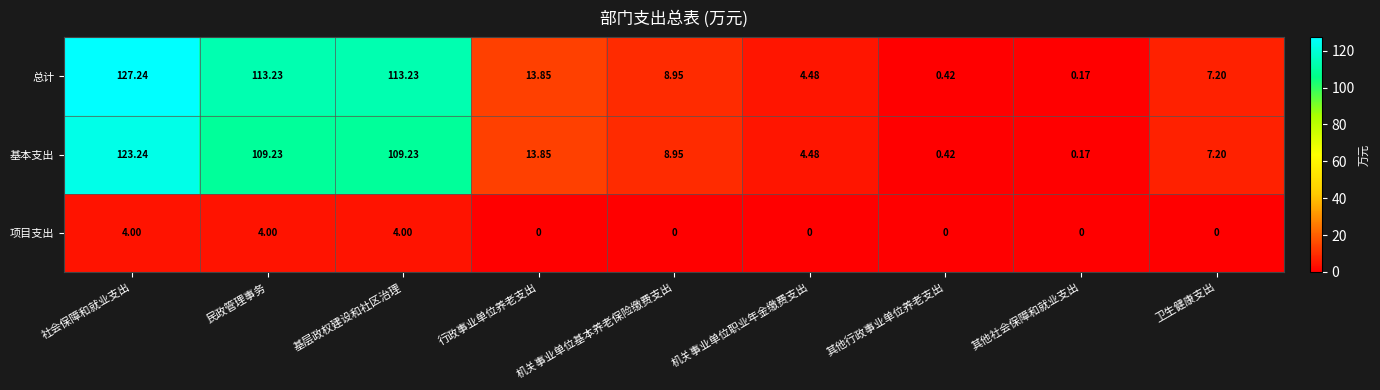

Which series has the largest range (max minus min)?

总计